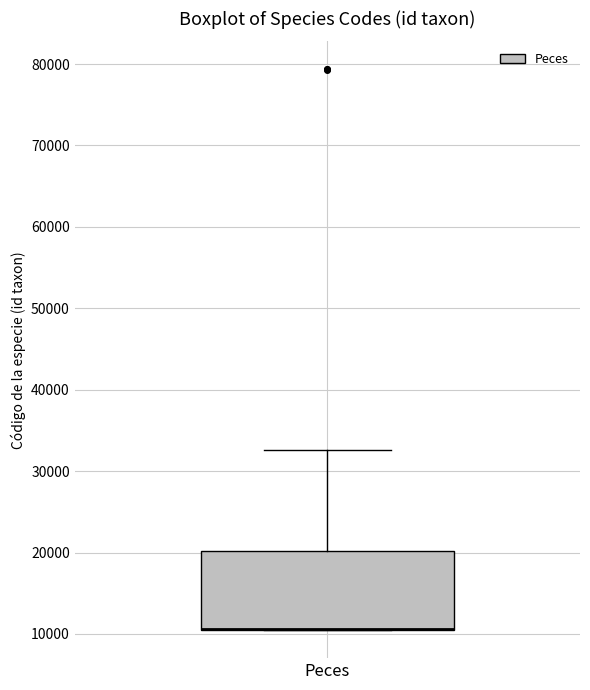

Read this box plot against the y-axis: the position of the median line, the range covered by the box, and the ends of both whiskers. The values are not printed on the chart, so give them approximately, as read against the axis.

median 11000 (drawn on the box's lower edge), box 11000 to 20000, whiskers 10000 to 33000